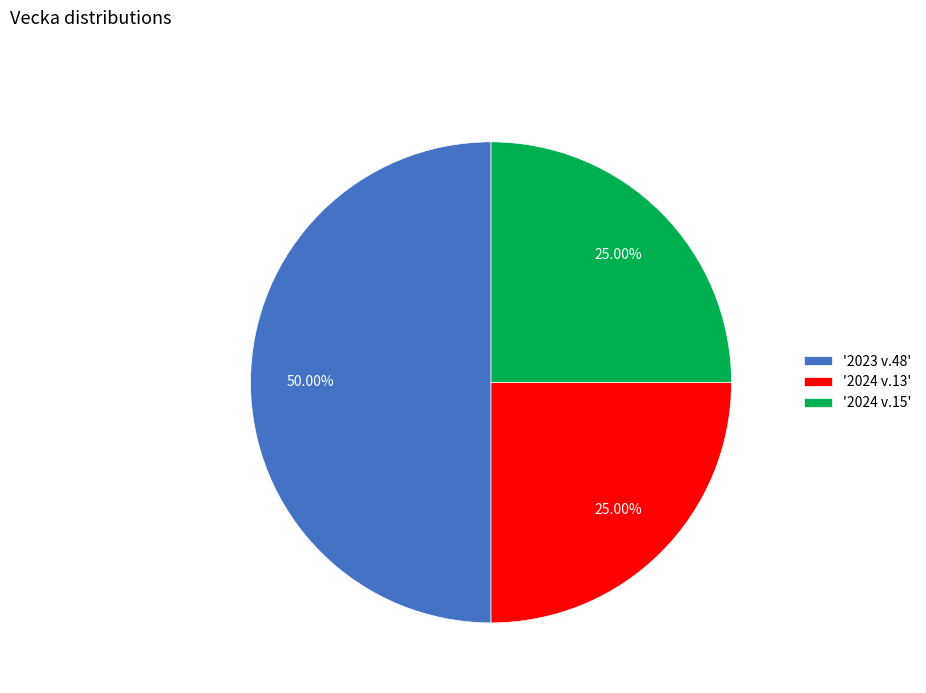

Is '2024 v.13' the majority of the pie?

No